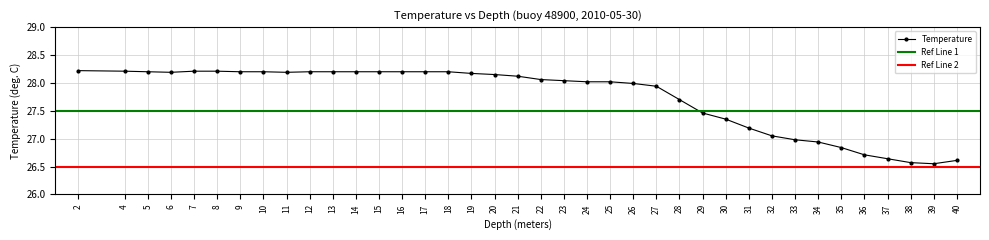

List the labels in order of value, largest first.

2.0, 4.0, 7.0, 8.0, 5.0, 9.0, 10.0, 12.0, 13.0, 14.0, 15.0, 16.0, 17.0, 18.0, 6.0, 11.0, 19.0, 20.0, 21.0, 22.0, 23.0, 24.0, 25.0, 26.0, 27.0, 28.0, 29.0, 30.0, 31.0, 32.0, 33.0, 34.0, 35.0, 36.0, 37.0, 40.0, 38.0, 39.0